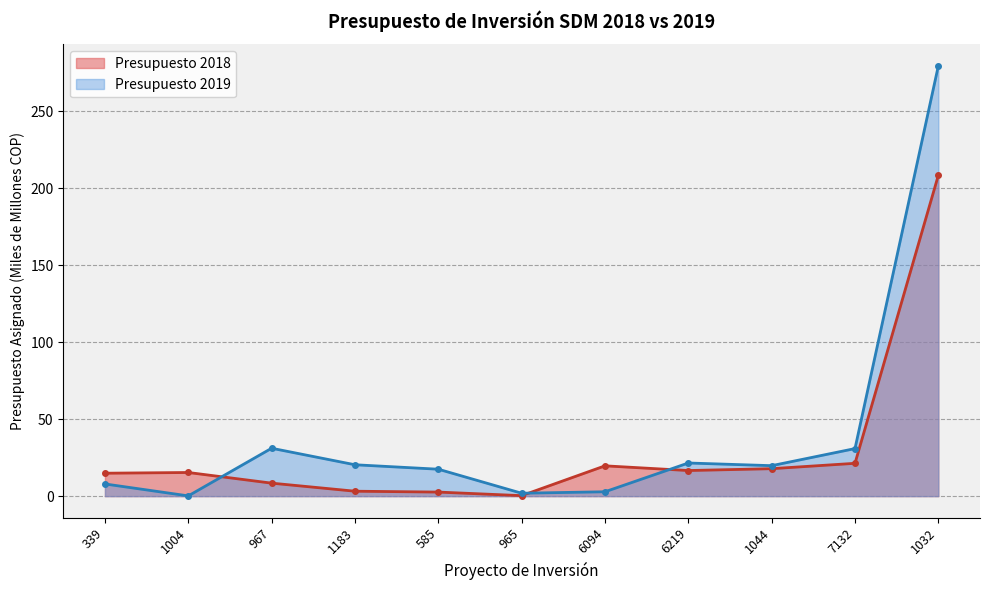

How many intersections are there between Presupuesto 2019 and Presupuesto 2018?

3